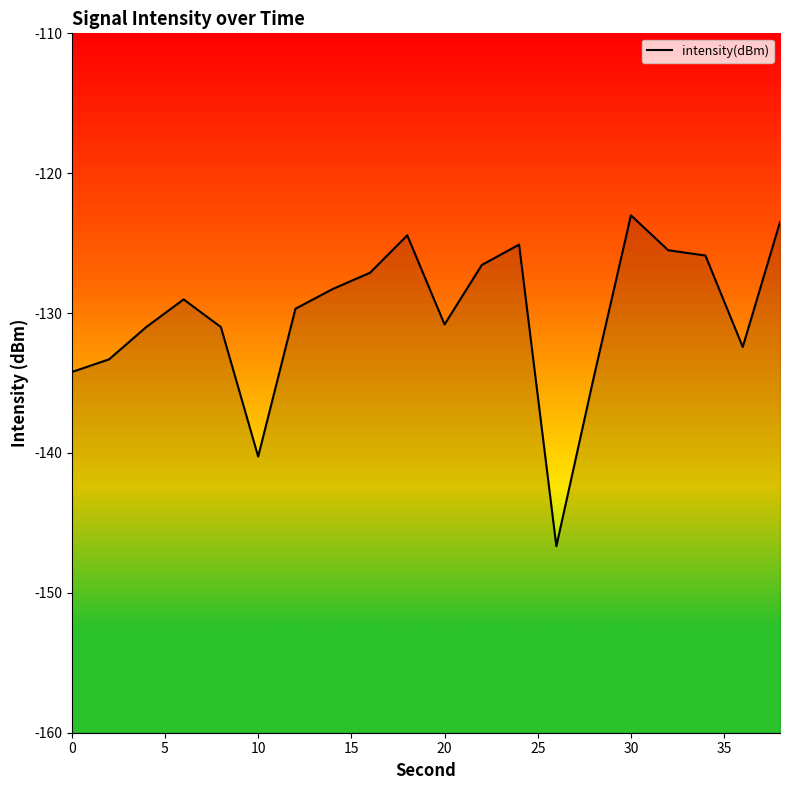

The chart shows a value of -35.0 at 20. True or false?

False